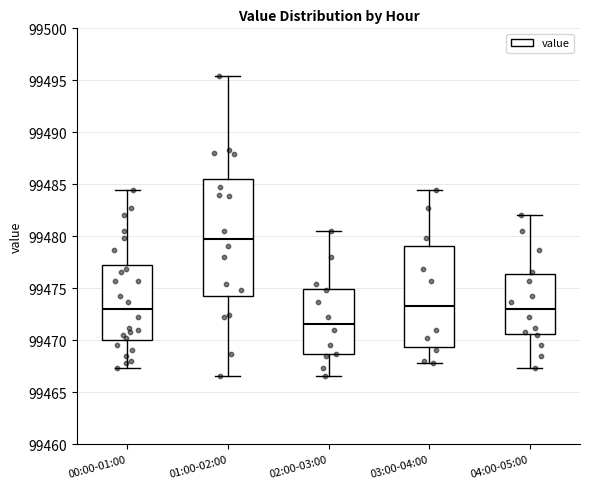

Comparing the boxes themselves (not the whiskers), which one is the tallest?

01:00-02:00